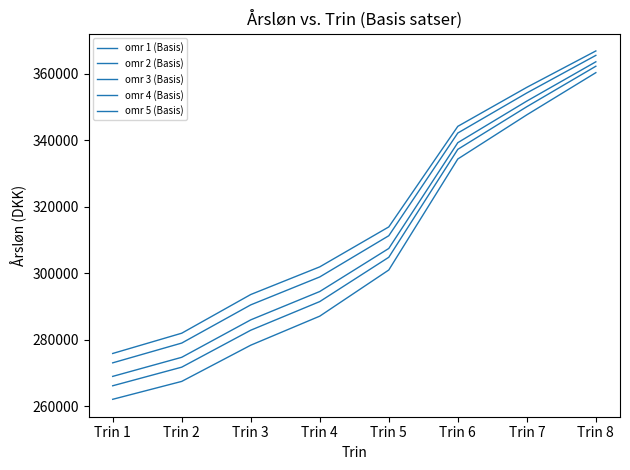

What is the value of the omr 1 (Basis) point at the 8th from the left?

360263